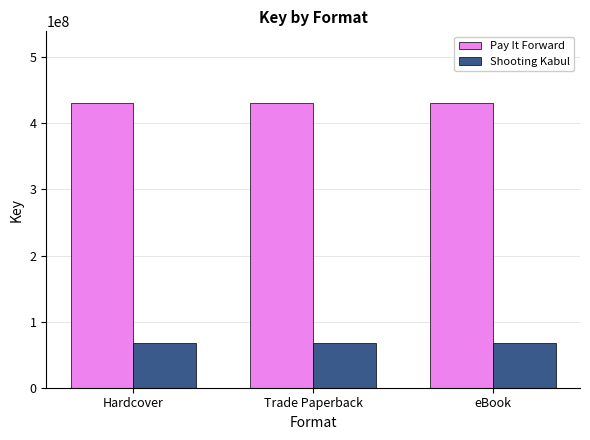

What is the difference between the highest and lowest values at Trade Paperback?

363941588